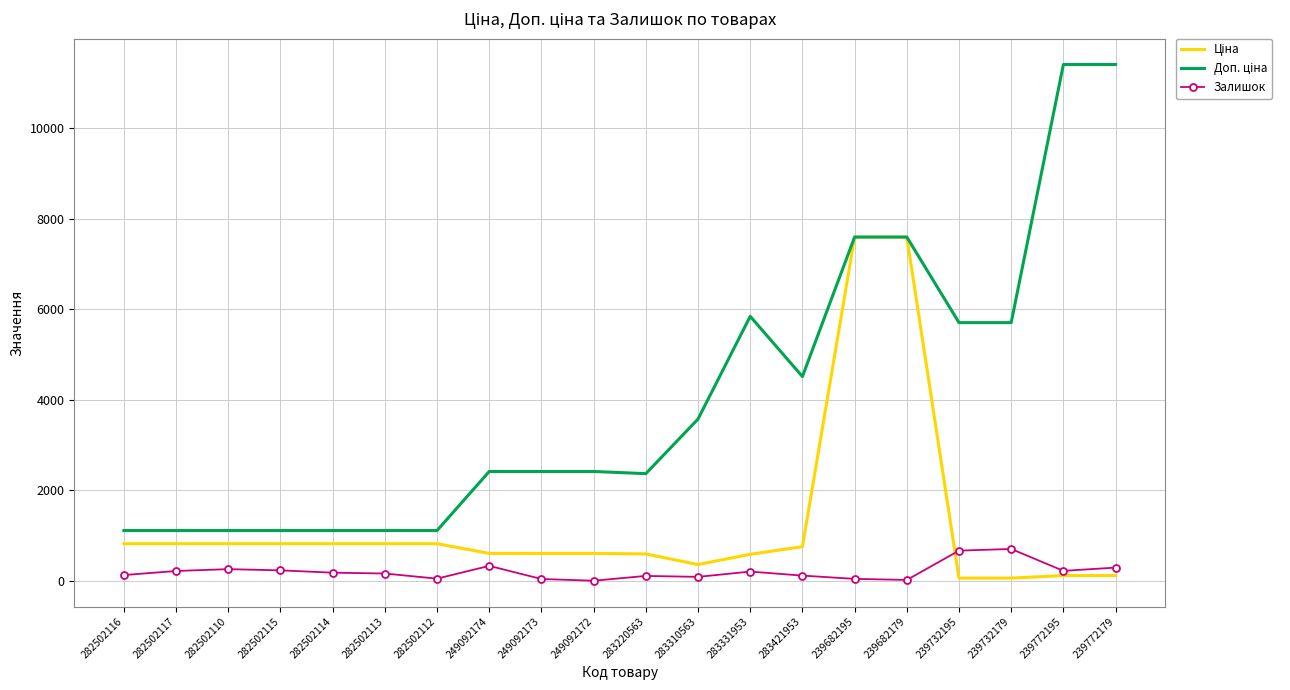

What is the greatest value displayed?

11410.0